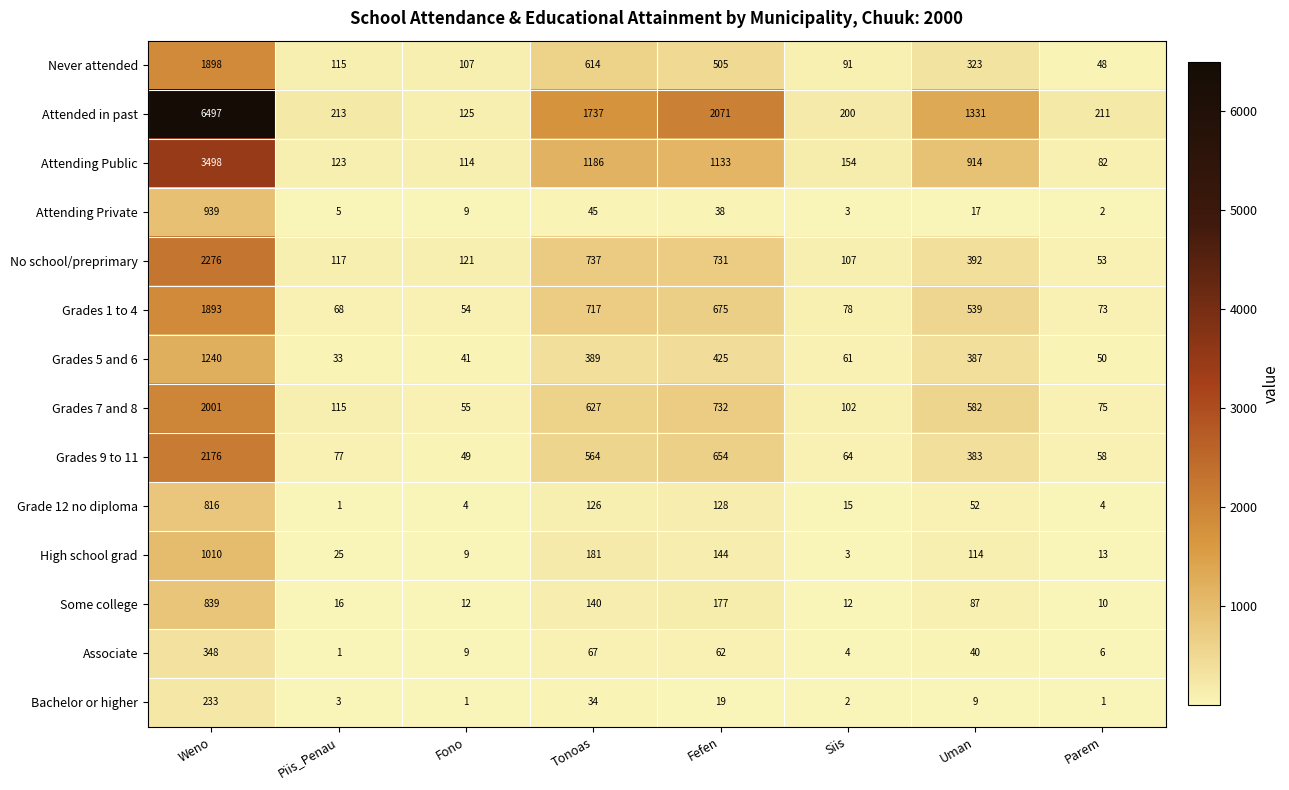

Which series has the largest total across all categories?

Attended in past